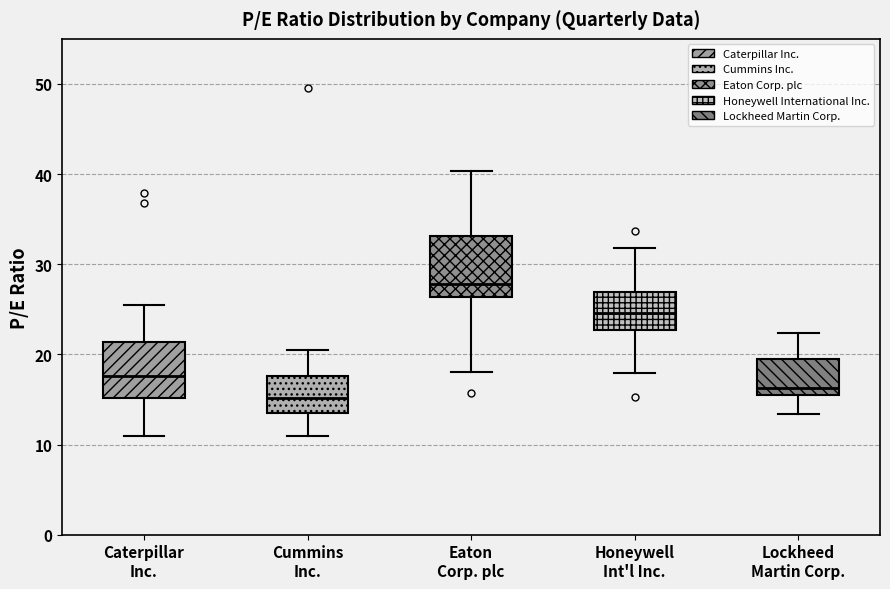

Reading left to right, read every box against the y-axis: the position of its median line, the range the box covers, and the ends of its whiskers. The values are not printed on the chart, so give them approximately, as read against the axis.

Caterpillar Inc.: median 18, box 15 to 21, whiskers 11 to 26
Cummins Inc.: median 15, box 14 to 18, whiskers 11 to 20
Eaton Corp. plc: median 28, box 26 to 33, whiskers 18 to 40
Honeywell Int'l Inc.: median 25, box 23 to 27, whiskers 18 to 32
Lockheed Martin Corp.: median 16, box 15 to 19, whiskers 13 to 22